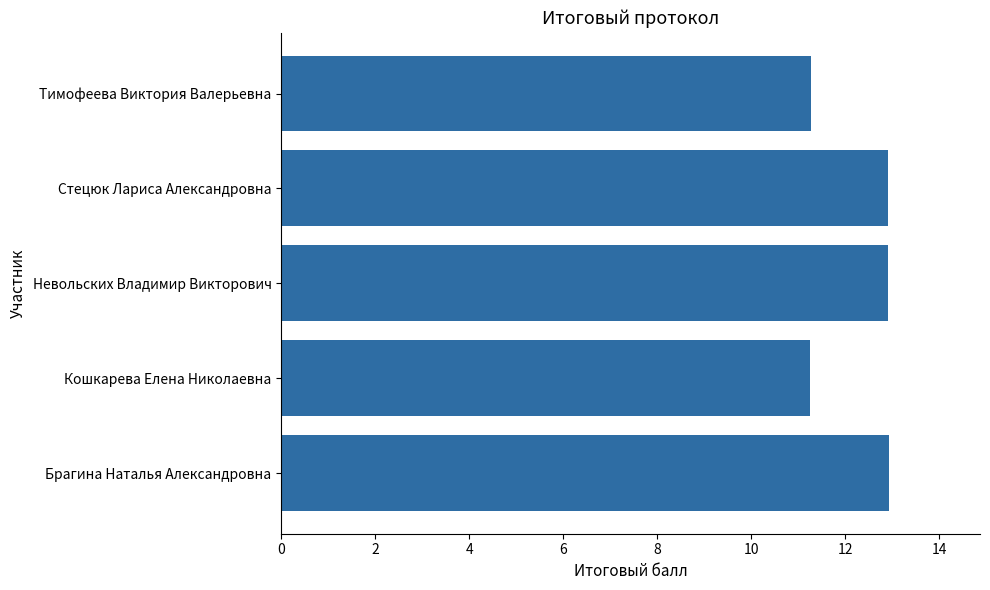

What is the change in value from Брагина Наталья Александровна to Тимофеева Виктория Валерьевна?

-1.7